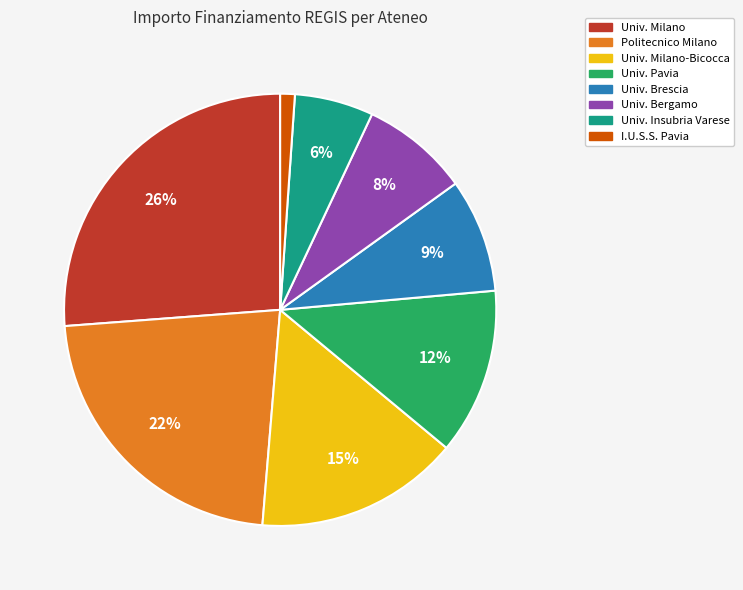

To the nearest percent, what portion does Univ. Brescia represent?

9%